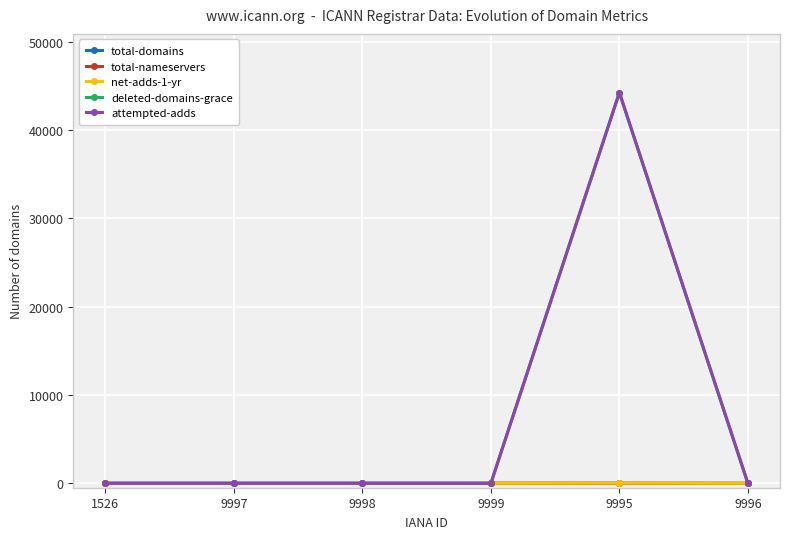

What are all the series names shown in the legend?

total-domains, total-nameservers, net-adds-1-yr, deleted-domains-grace, attempted-adds